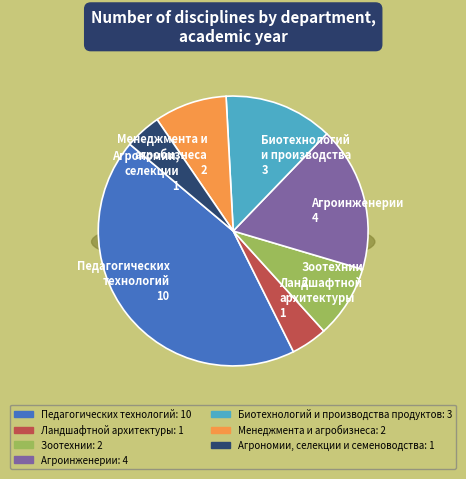

Between Зоотехнии and Менеджмента и агробизнеса, which is larger?

Зоотехнии